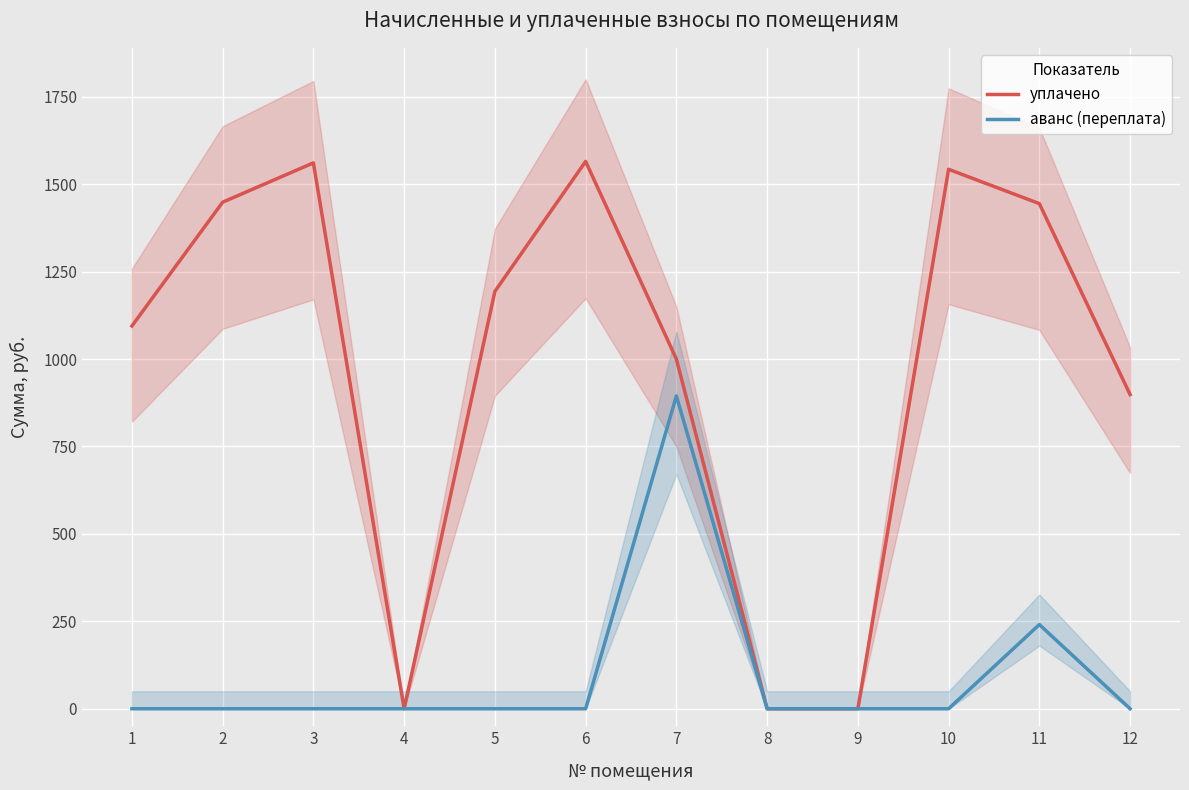

At how many categories does at least one series exceed 312?

9